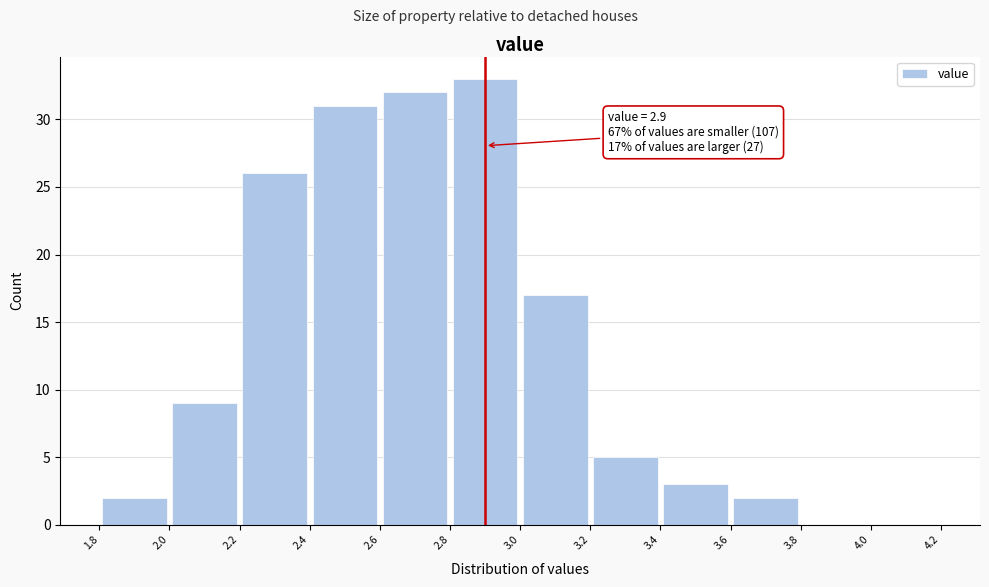

Over which range of the x-axis is the bar tallest?

2.8 to 3.0